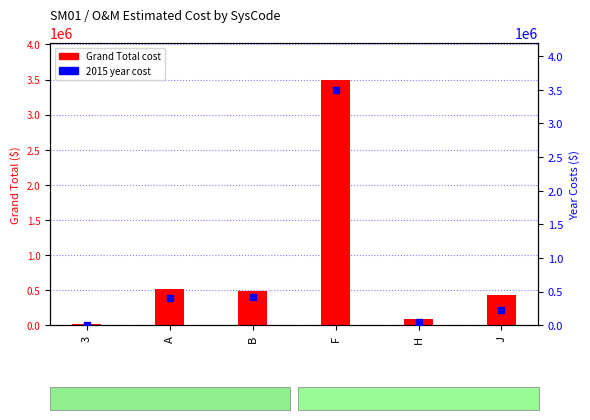

Which series contains the lowest Y value?

2015 Cost